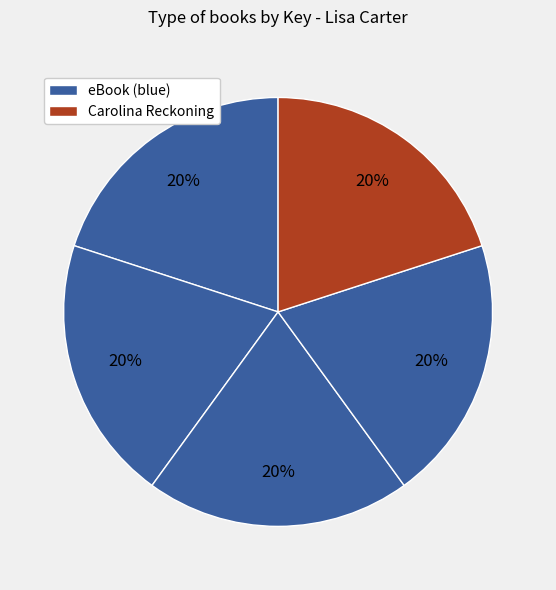

Count the number of slices in the pie.

5